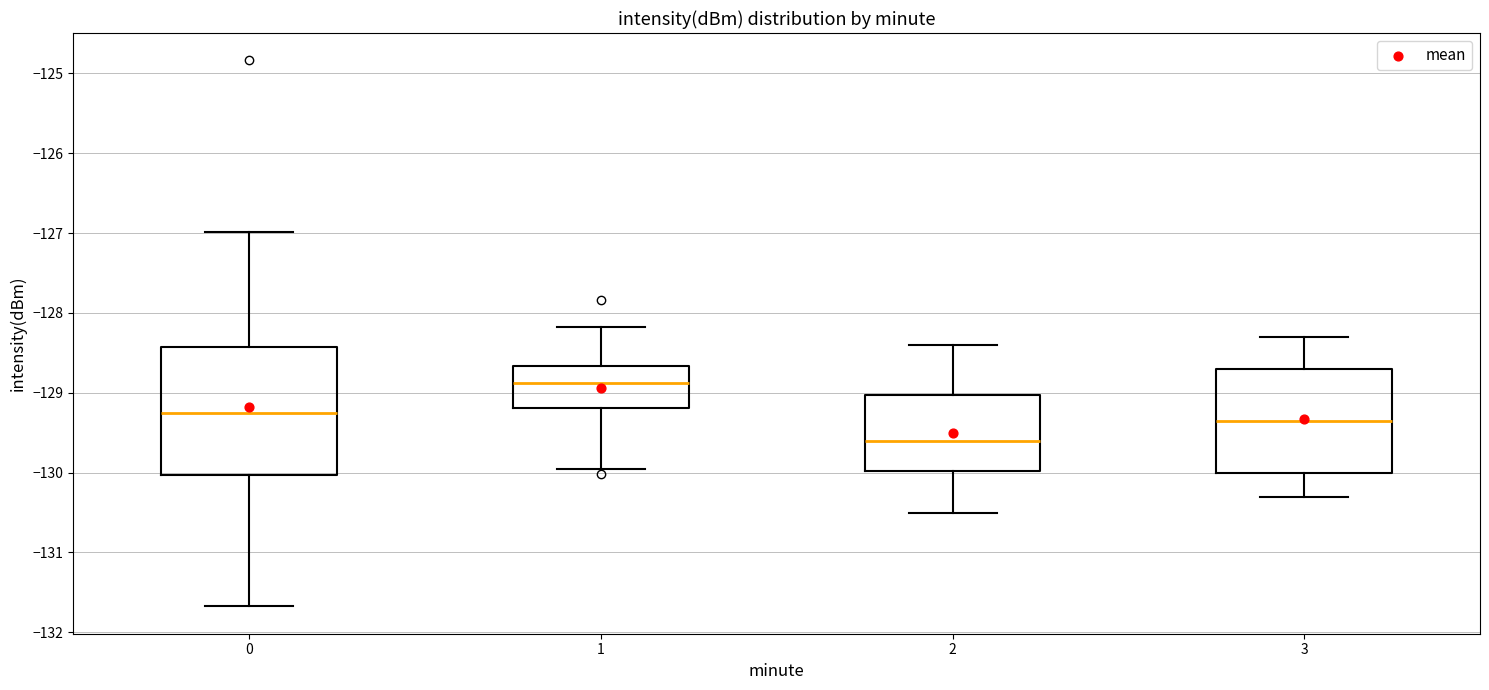

Where does the lower whisker of the box at x = 0 end on the y-axis? The values are not printed on the chart, so give them approximately, as read against the axis.

-131.7